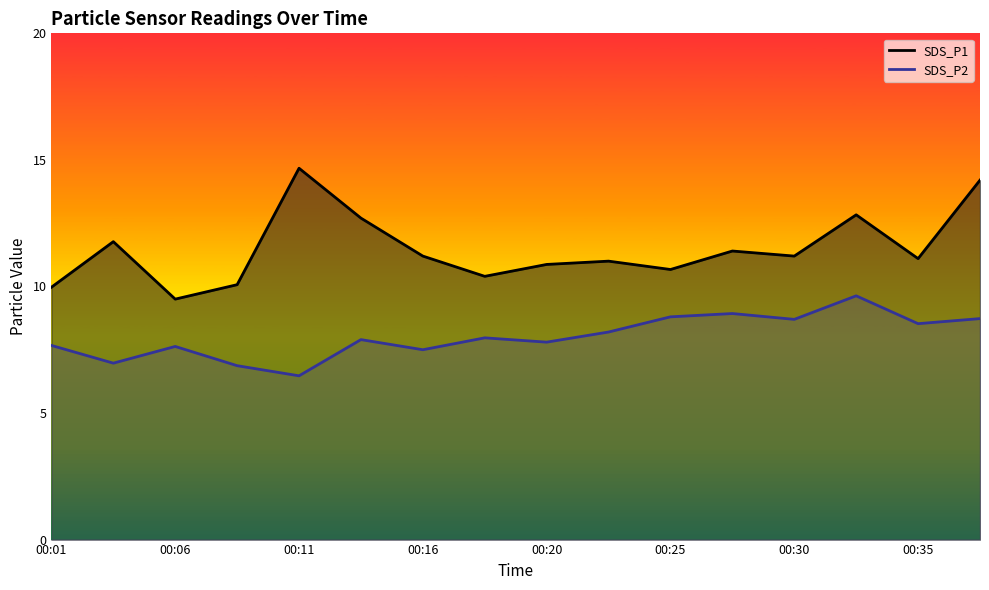

What is the difference between the highest and lowest values at 00:20?

3.1